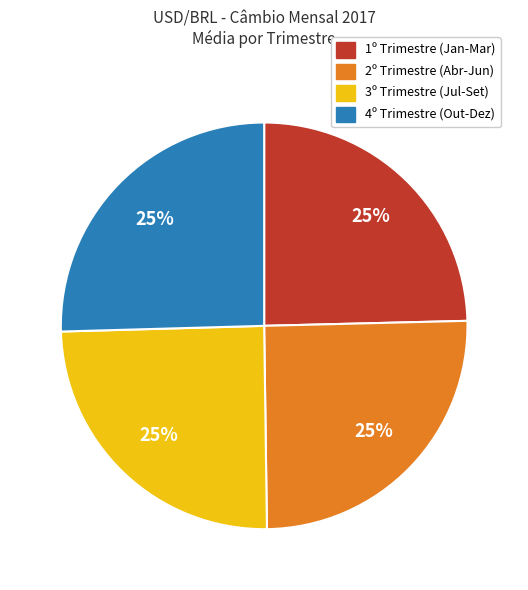

Is there any slice that represents more than half of the pie?

No